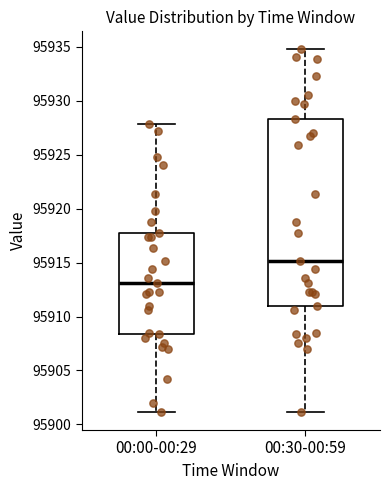

Reading left to right, read every box against the y-axis: the position of its median line, the range the box covers, and the ends of its whiskers. The values are not printed on the chart, so give them approximately, as read against the axis.

00:00-00:29: median 95913.0, box 95908.5 to 95918.0, whiskers 95901.0 to 95928.0
00:30-00:59: median 95915.0, box 95911.0 to 95928.5, whiskers 95901.0 to 95935.0